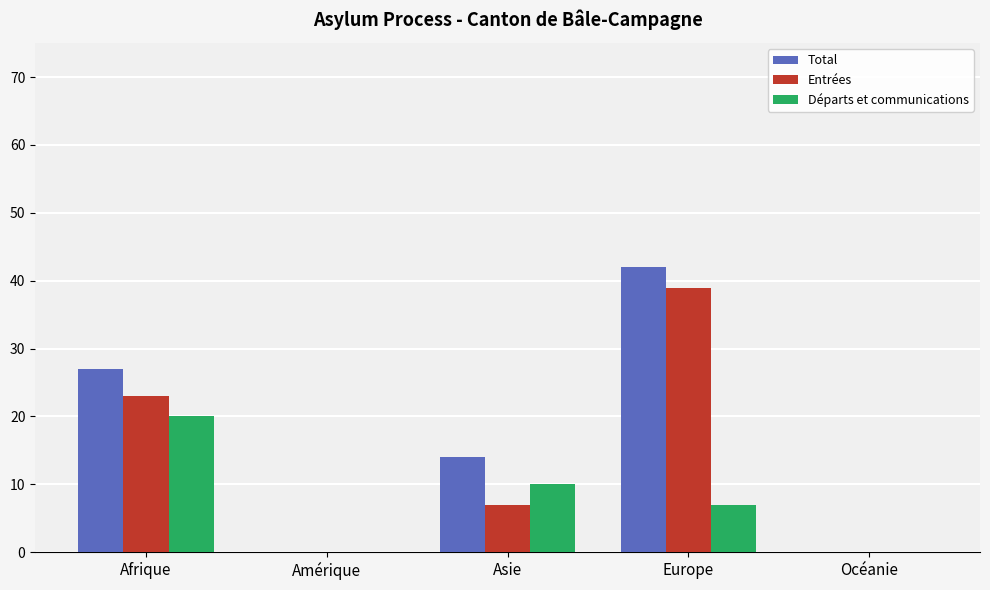

What is the approximate value of Départs et communications at Europe?

7